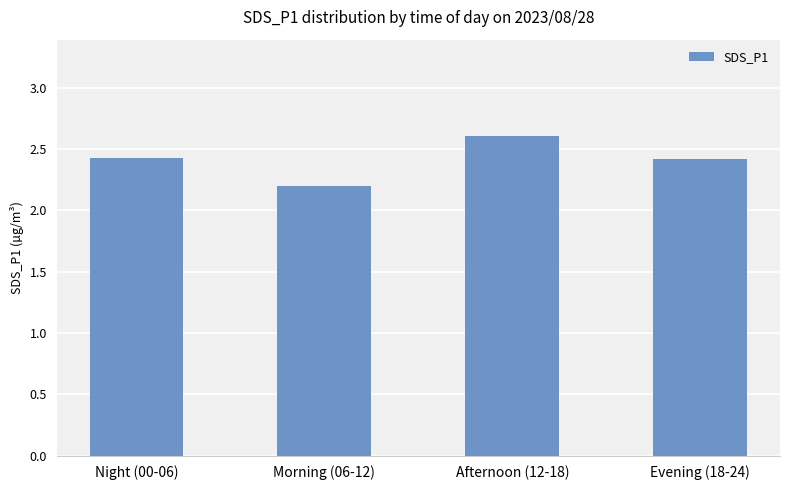

What is the greatest value displayed?

2.6